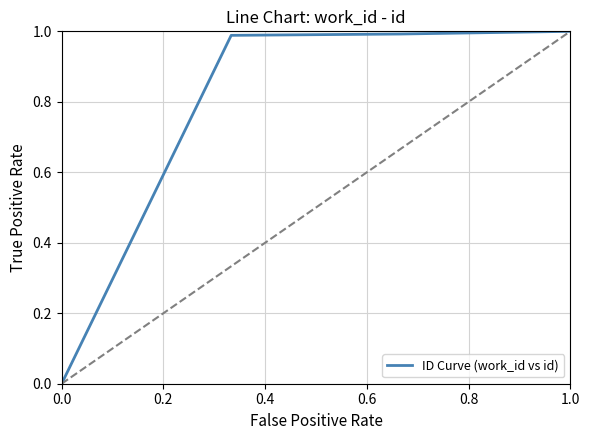

How many distinct data groups are displayed?

1